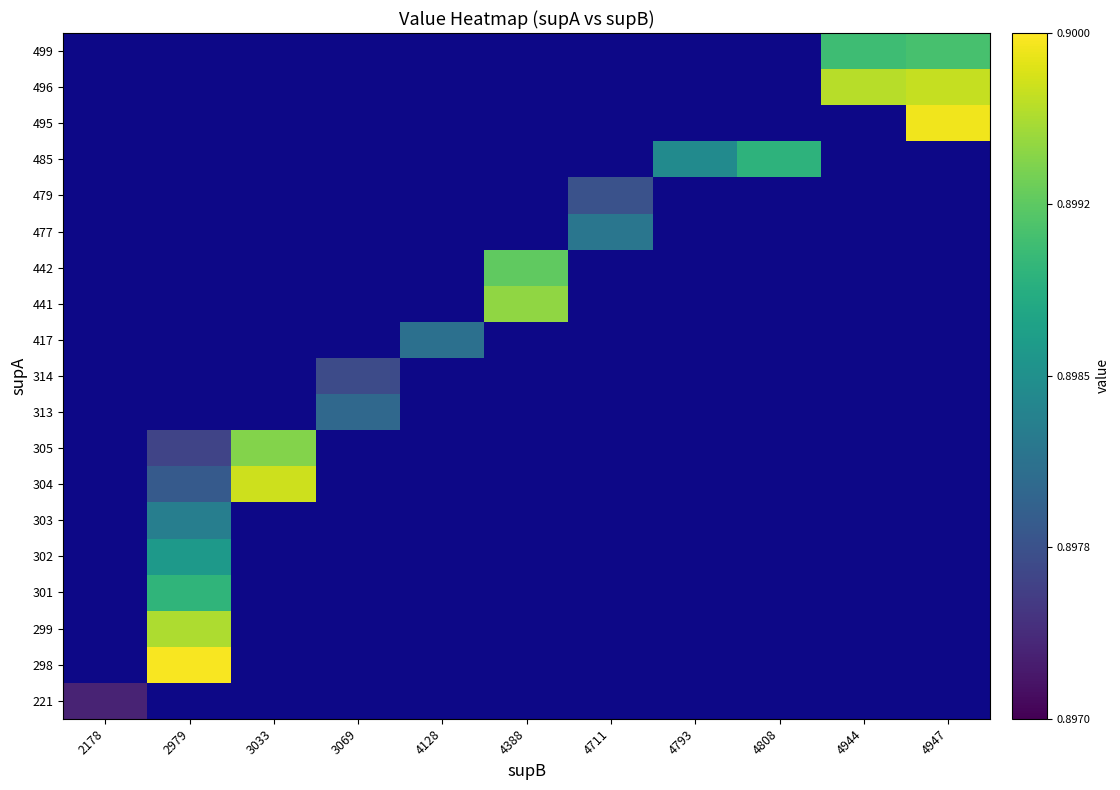

Is the value of 314 at 4128 greater than the value of 499 at 4947?

No